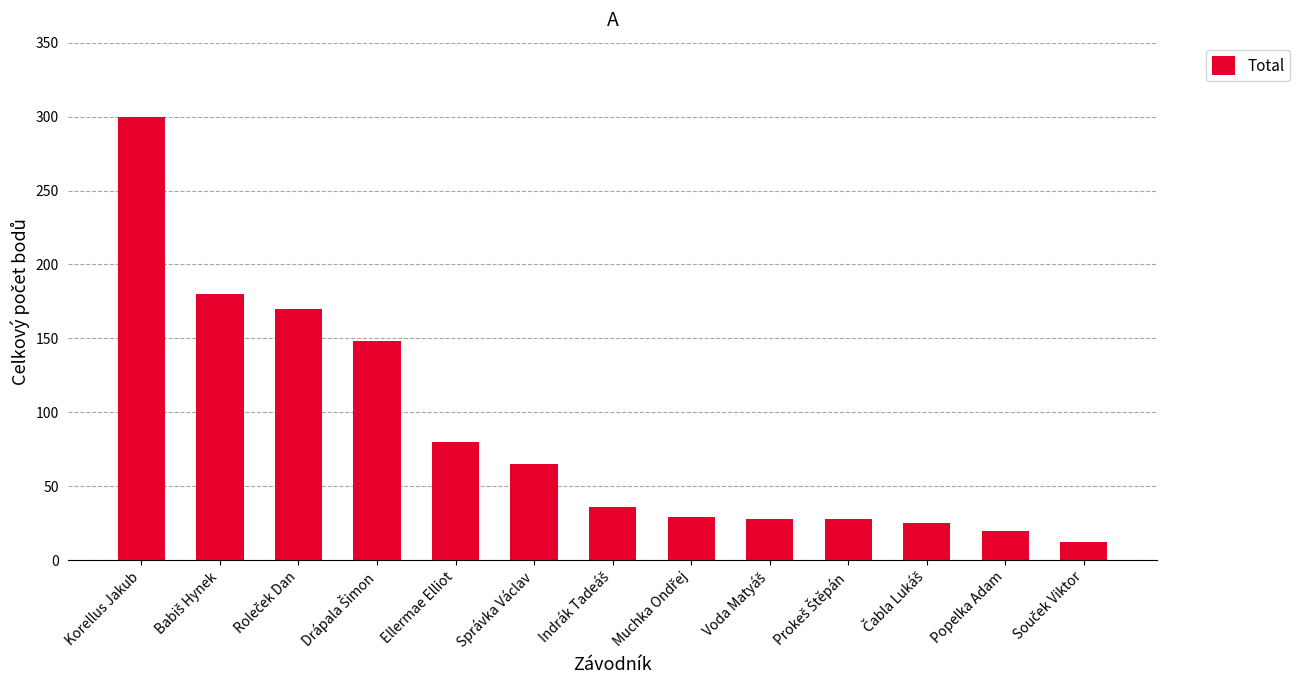

What is the difference between the second highest and second lowest values?

160